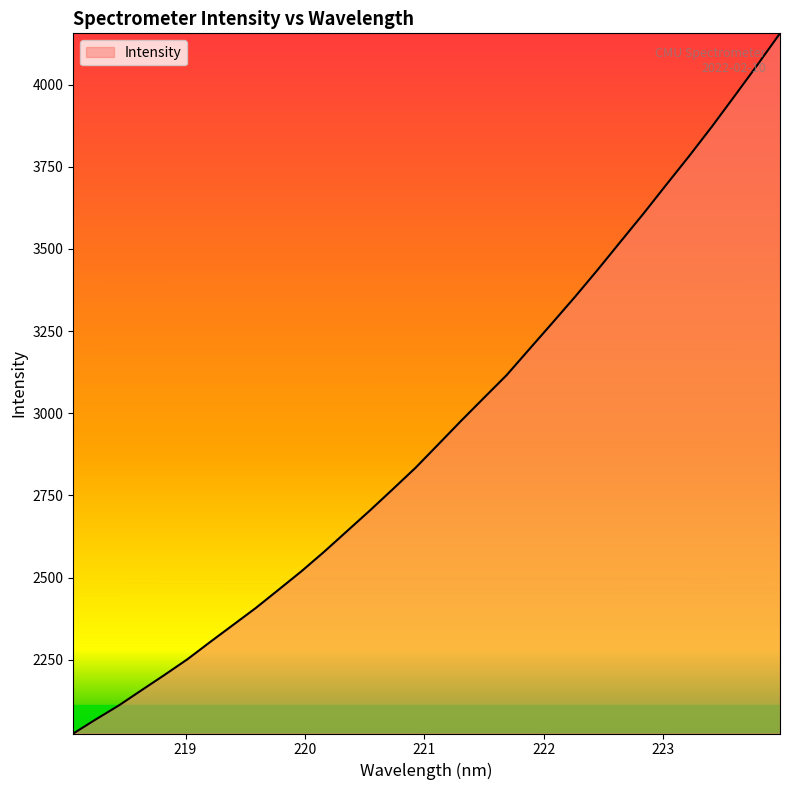

True or false: the data has more than 0 interior local peaks.

False